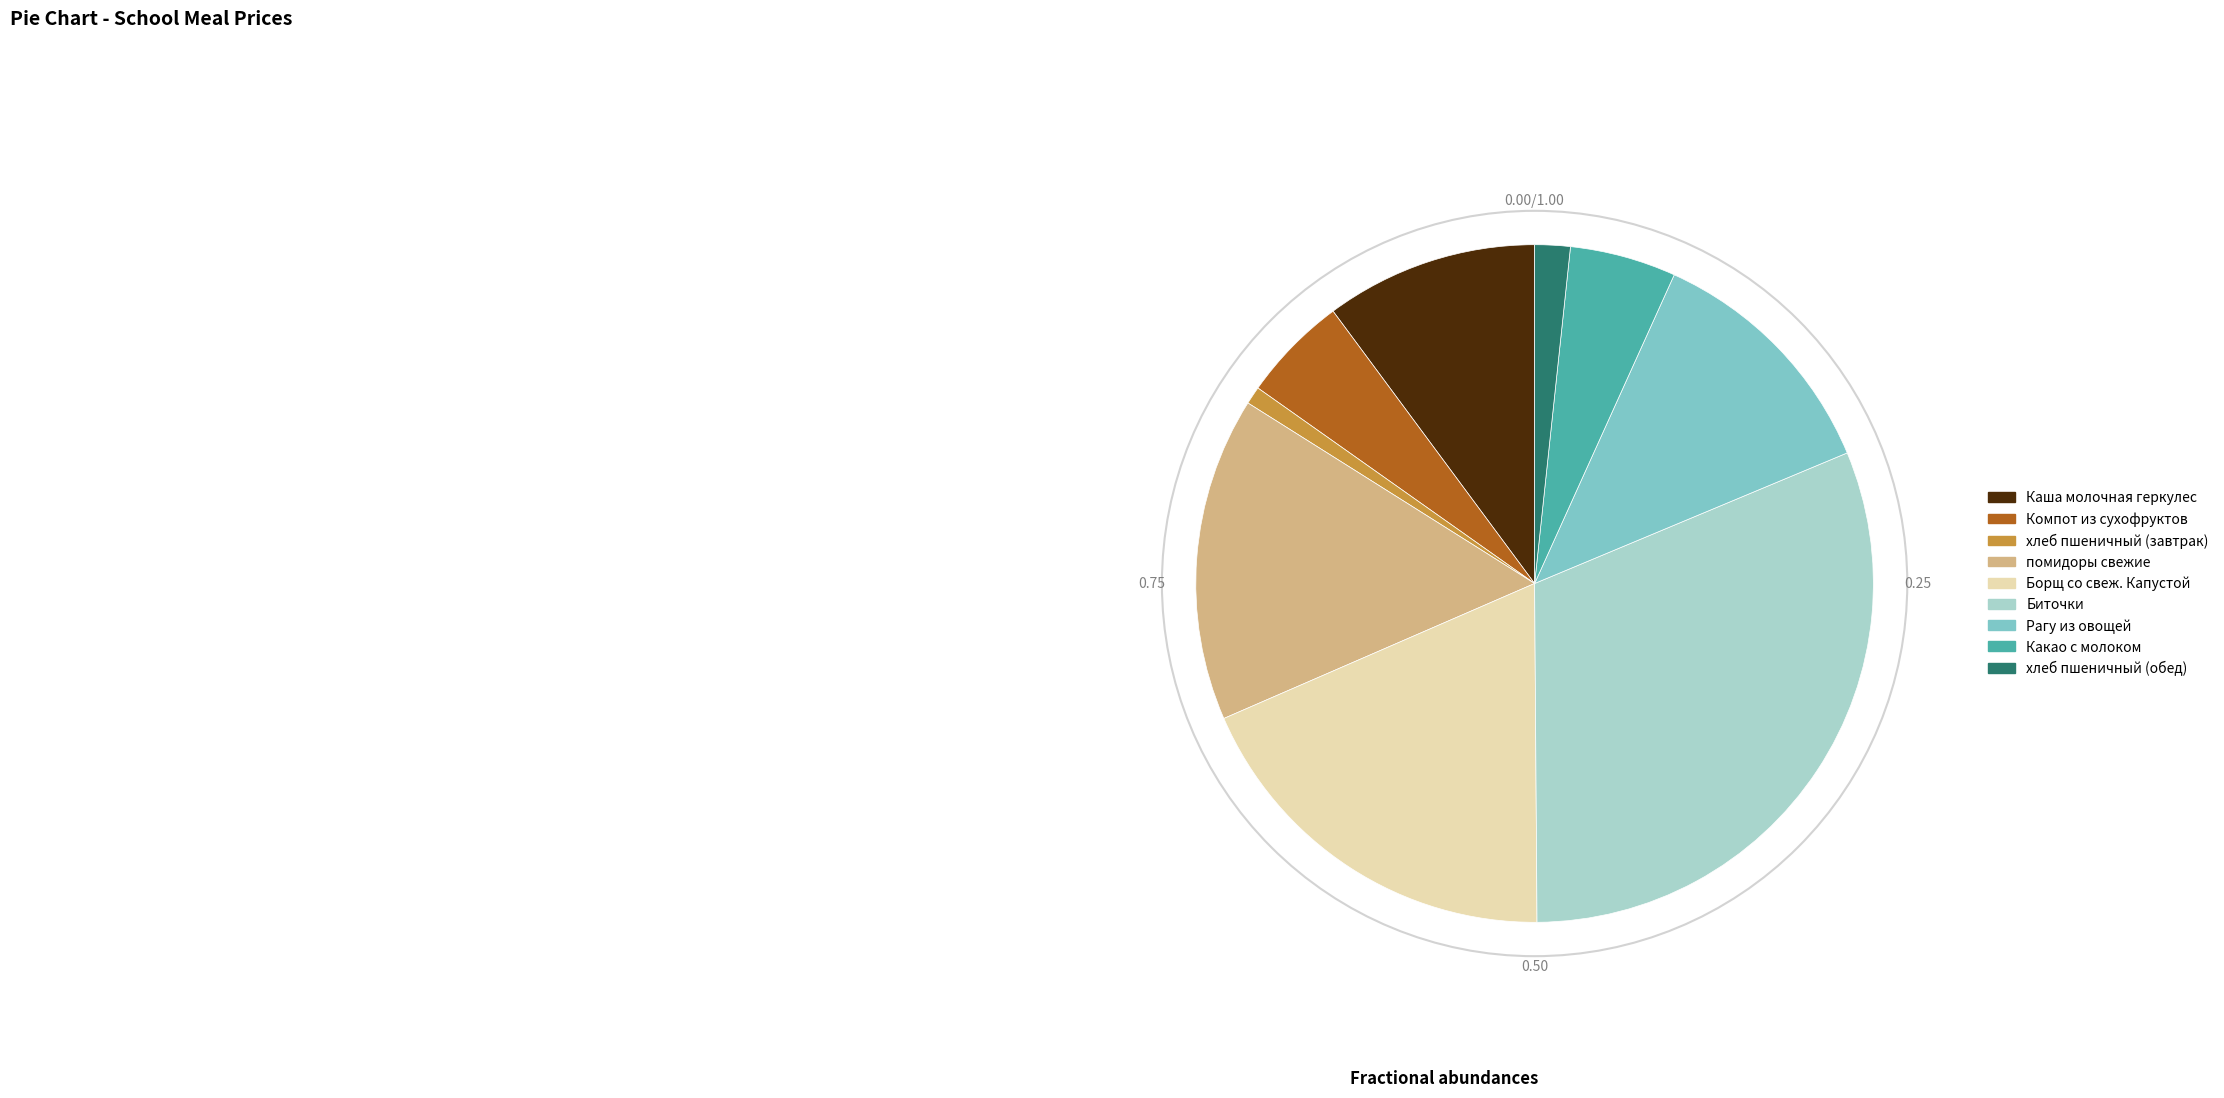

Is there a majority slice in this chart?

No